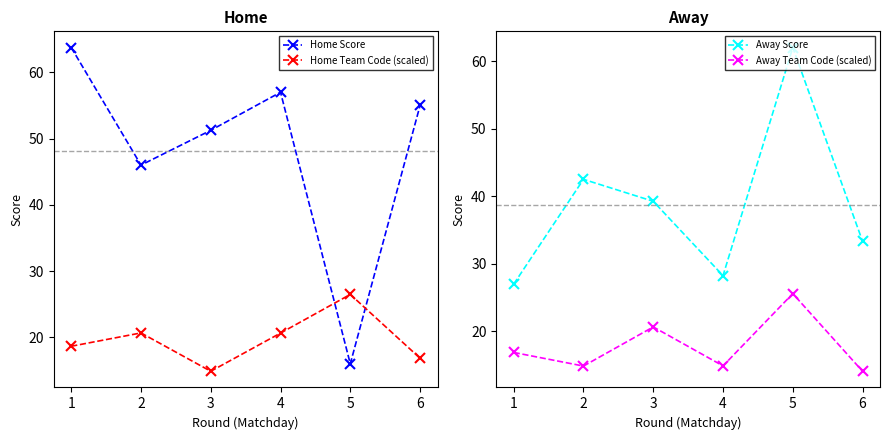

Where is Home Score nearest to the value 39?

2